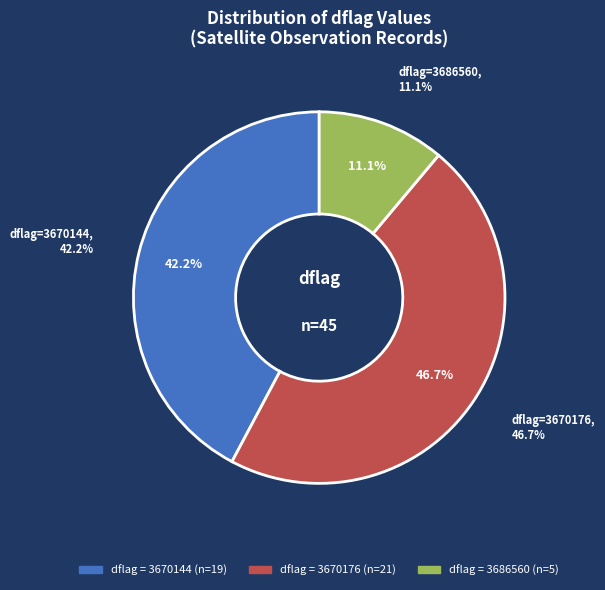

To the nearest percent, what is the average slice percentage?

33%